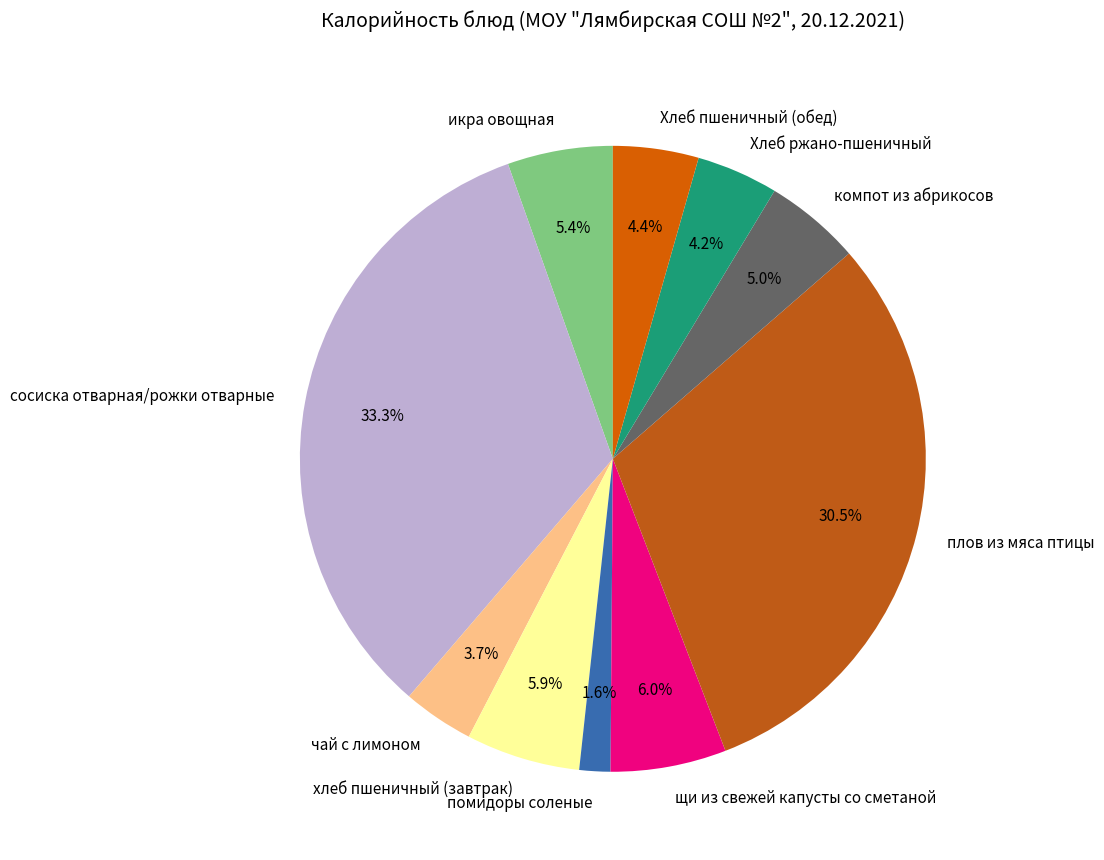

How many slices are in this pie chart?

10